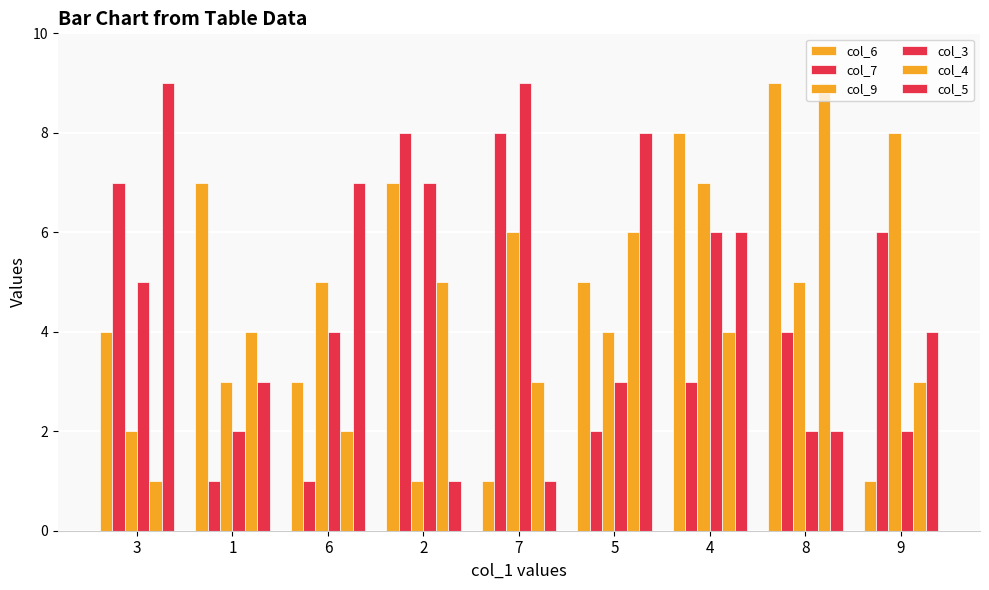

The col_6 series shows 5 at 8. True or false?

False